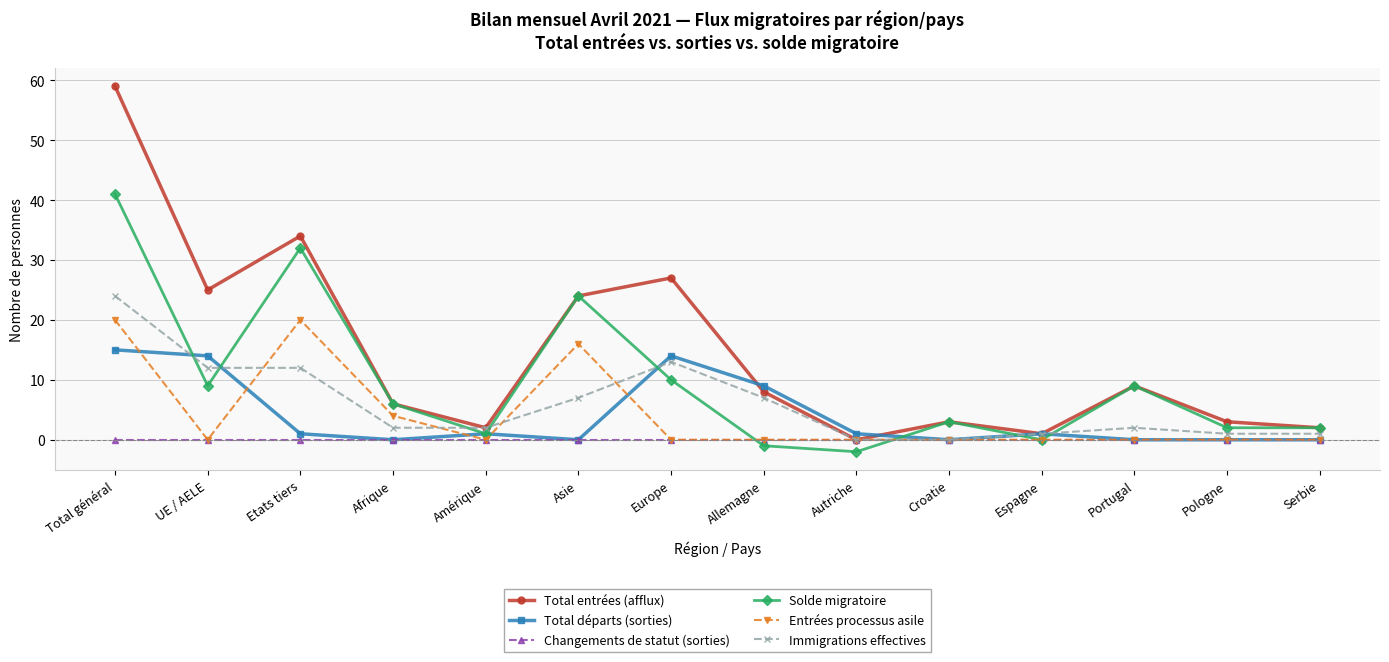

How many data points does each series have?

14